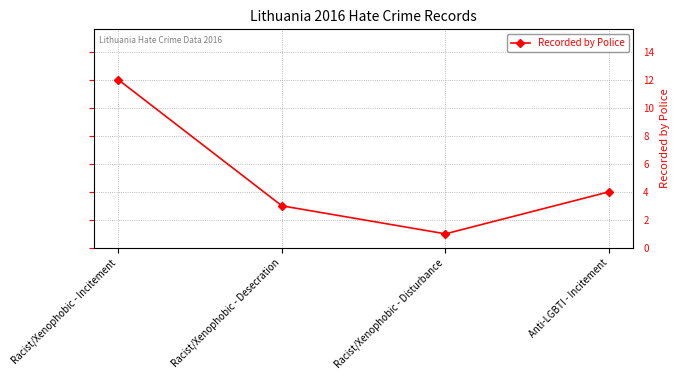

The chart shows a value of 3 at Racist/Xenophobic - Desecration. True or false?

True